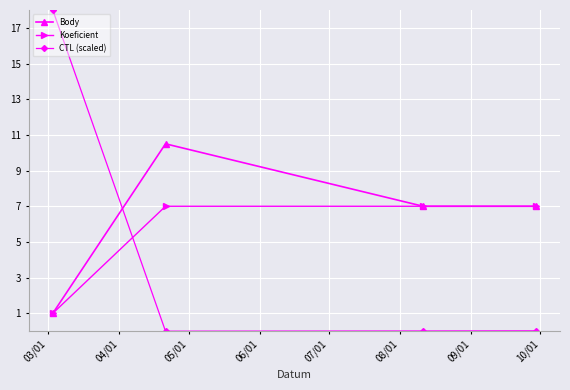

True or false: Koeficient and CTL (scaled) cross at least once.

True